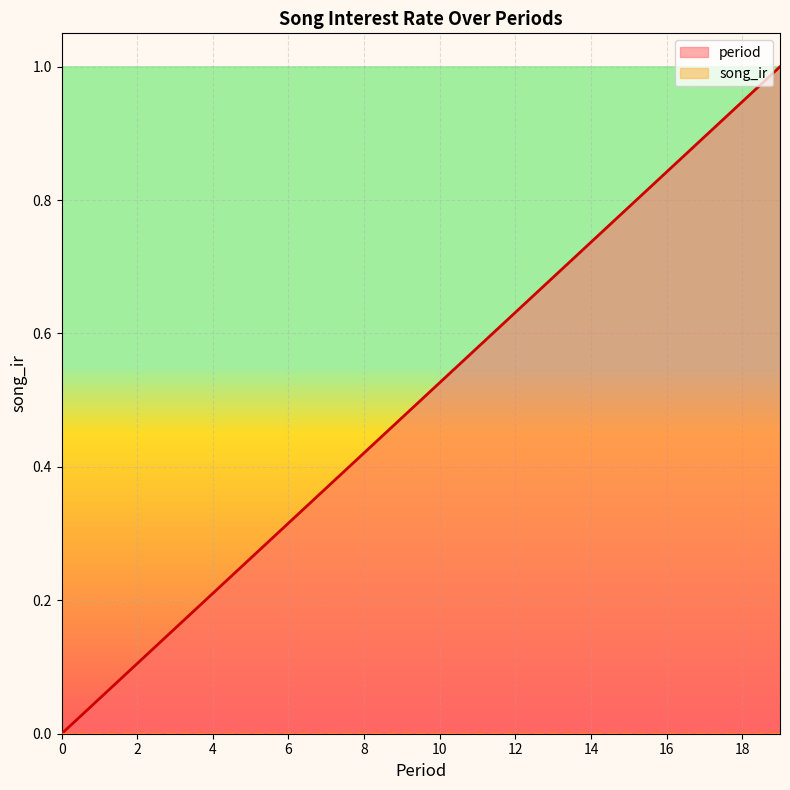

Between 6 and 12, which series saw the biggest shift?

period